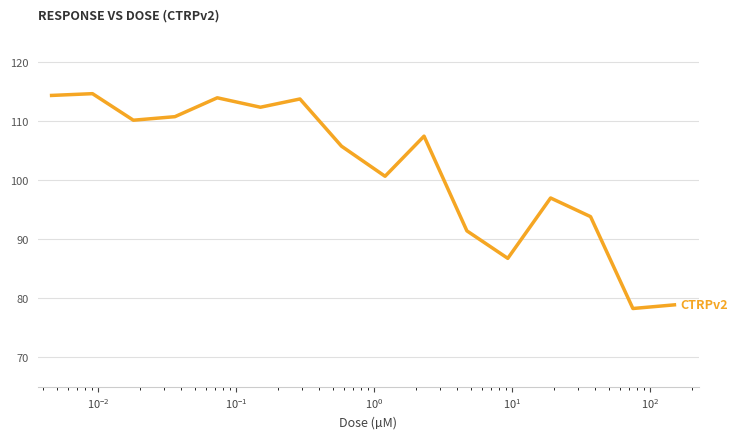

What is the difference between the maximum and minimum values?

36.4